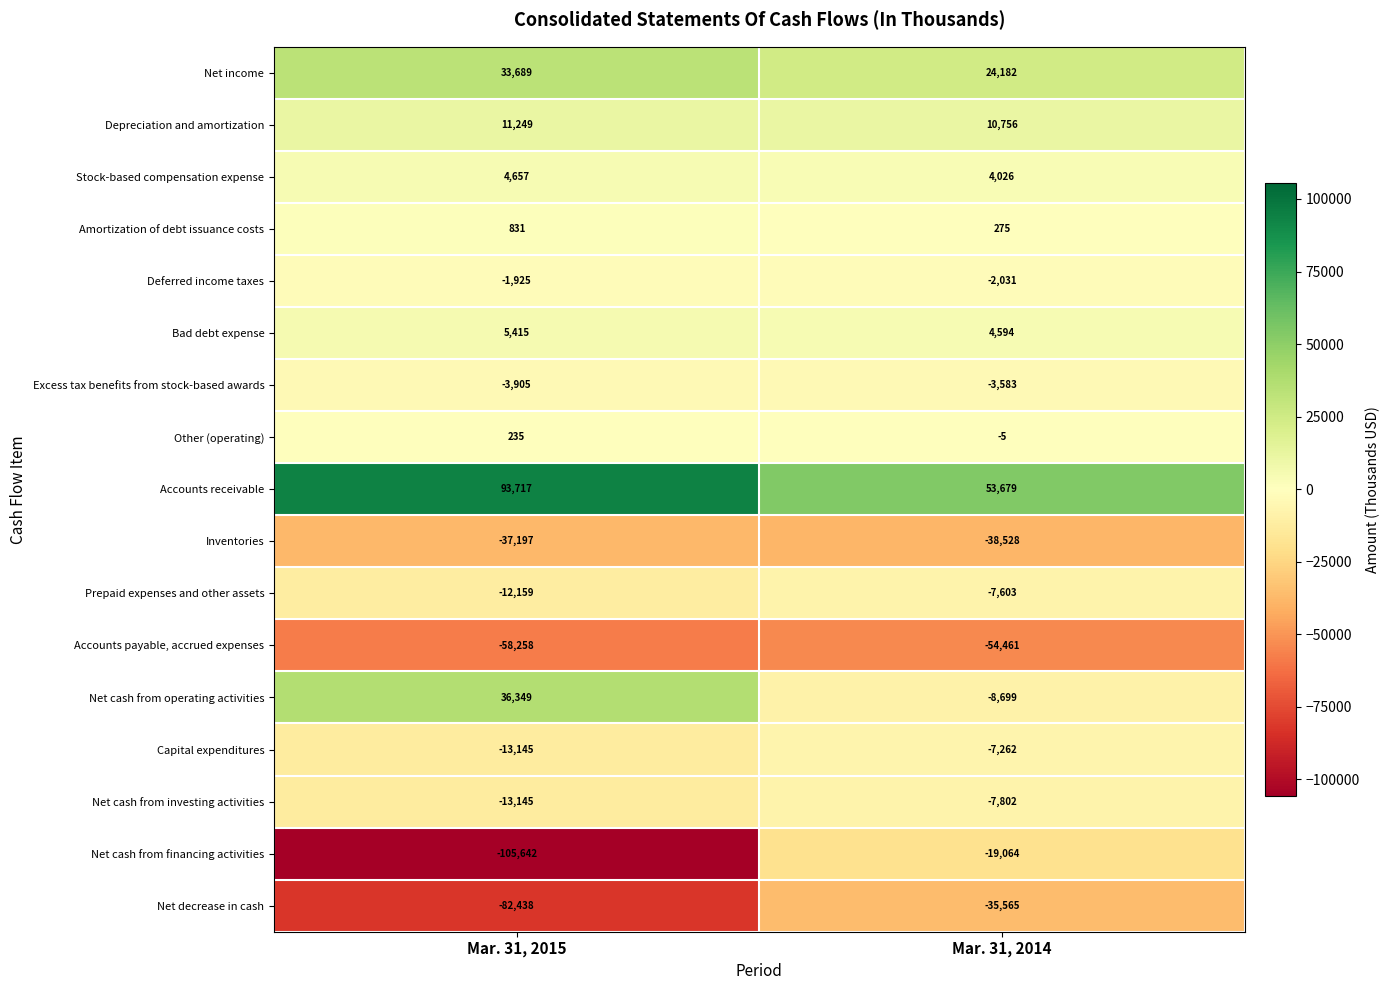

What is the sum of all Capital expenditures values?

-20407